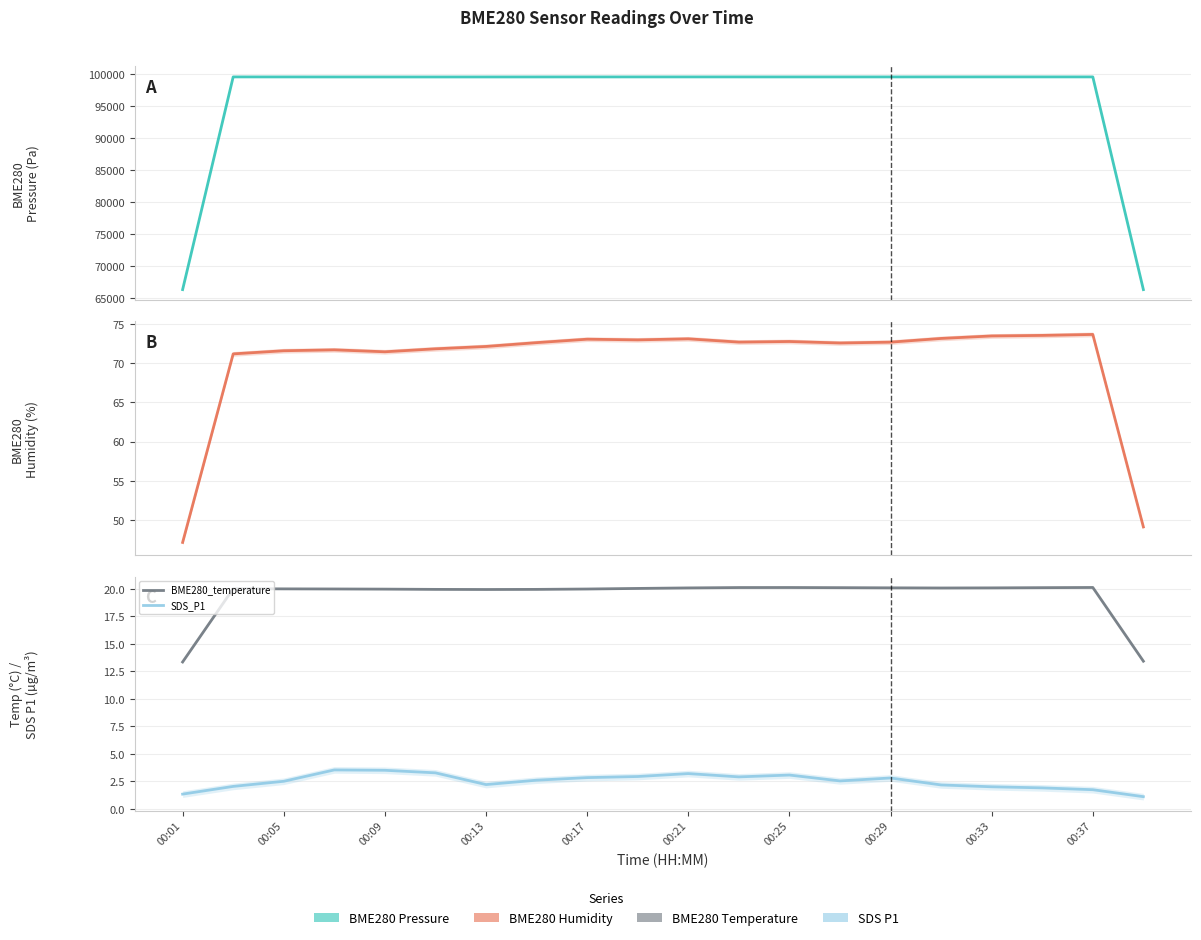

The BME280_humidity series shows 81.7 at 19. True or false?

False